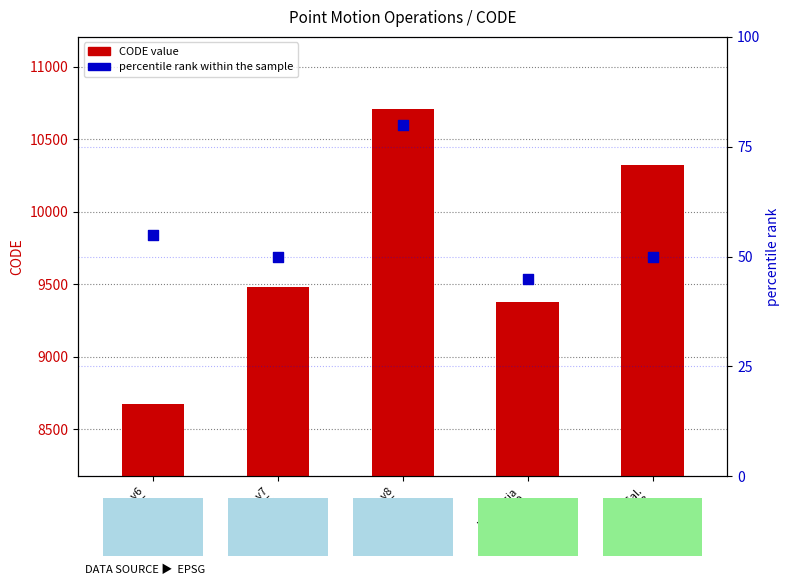

Which series reaches the minimum Y coordinate?

percentile rank within the sample